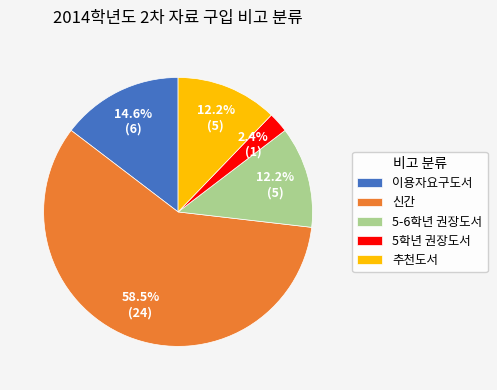

What is the smallest slice in the pie chart?

5학년 권장도서